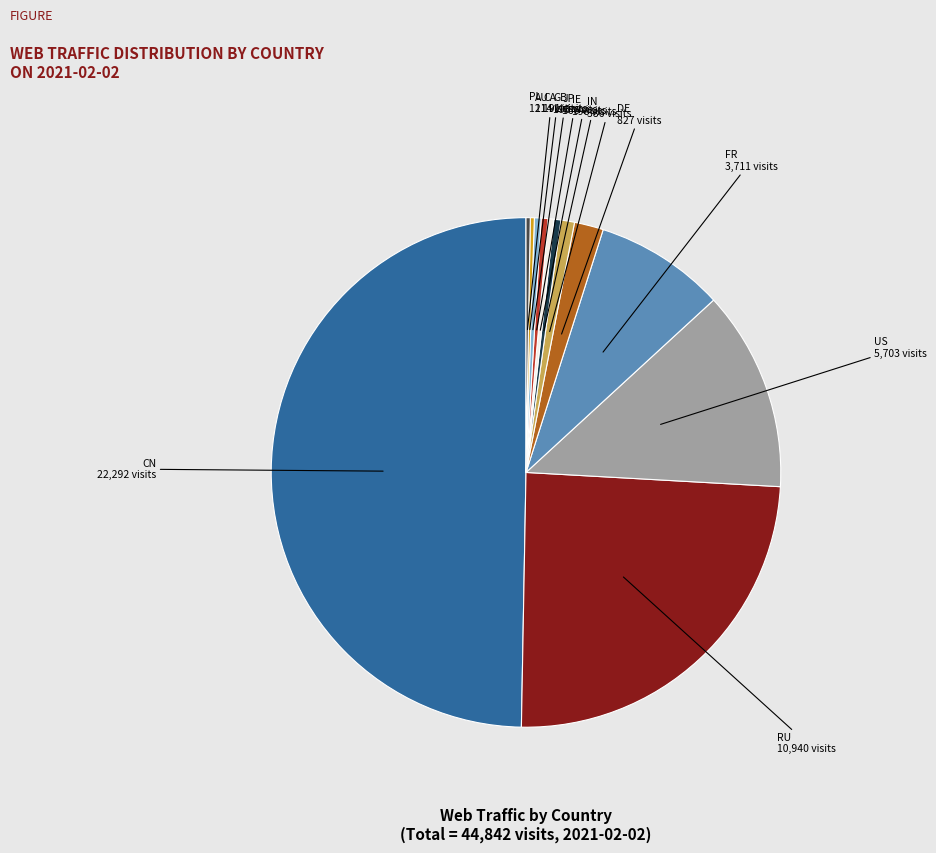

Is it true that JP is 12% of the pie?

False